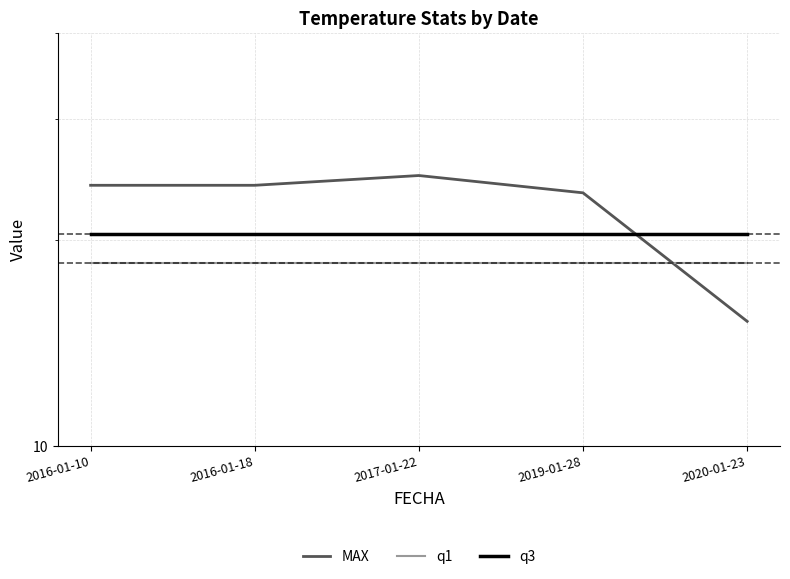

Reading left to right, what are all the values shown in this chart?

MAX: 2016-01-10=24.0	2016-01-18=24.0	2017-01-22=24.8	2019-01-28=23.4	2020-01-23=15.2
q1: 2016-01-10=18.5	2016-01-18=18.5	2017-01-22=18.5	2019-01-28=18.5	2020-01-23=18.5
q3: 2016-01-10=20.4	2016-01-18=20.4	2017-01-22=20.4	2019-01-28=20.4	2020-01-23=20.4